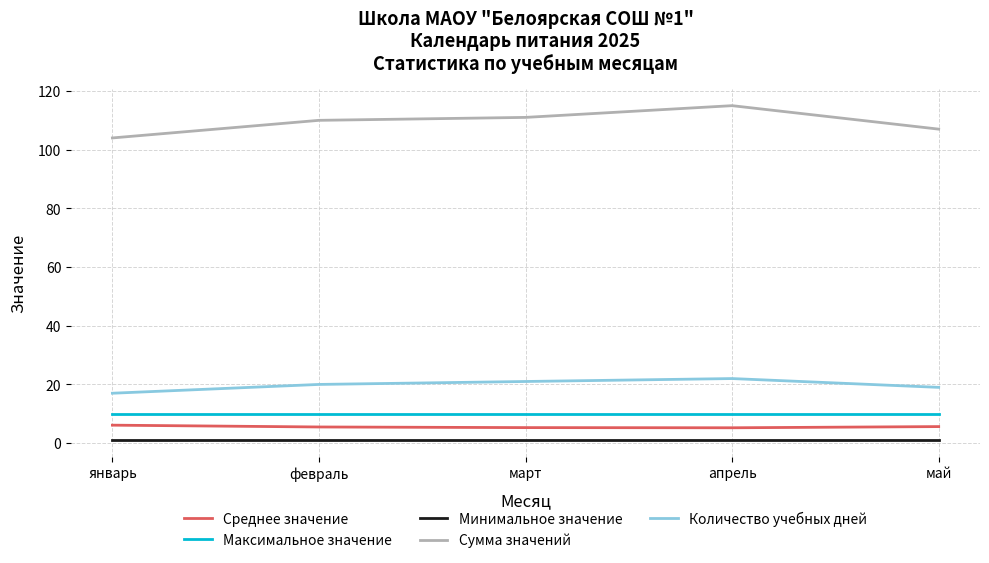

At which category does the chart reach its peak across all series?

апрель